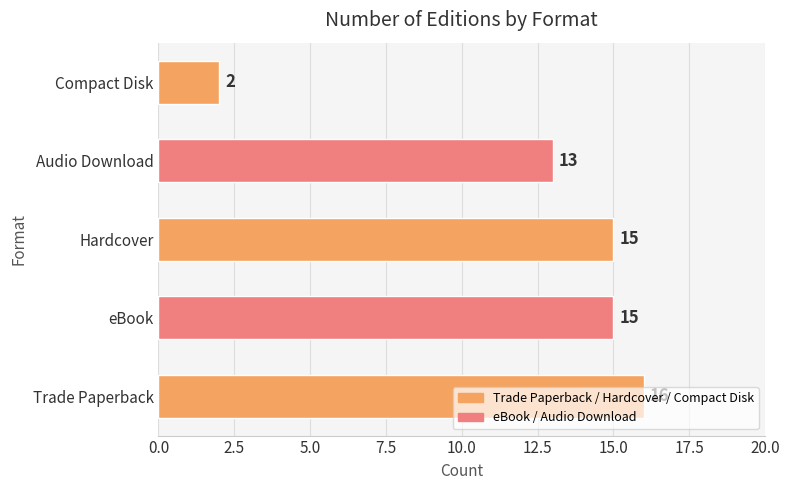

How many data points are less than 15?

2